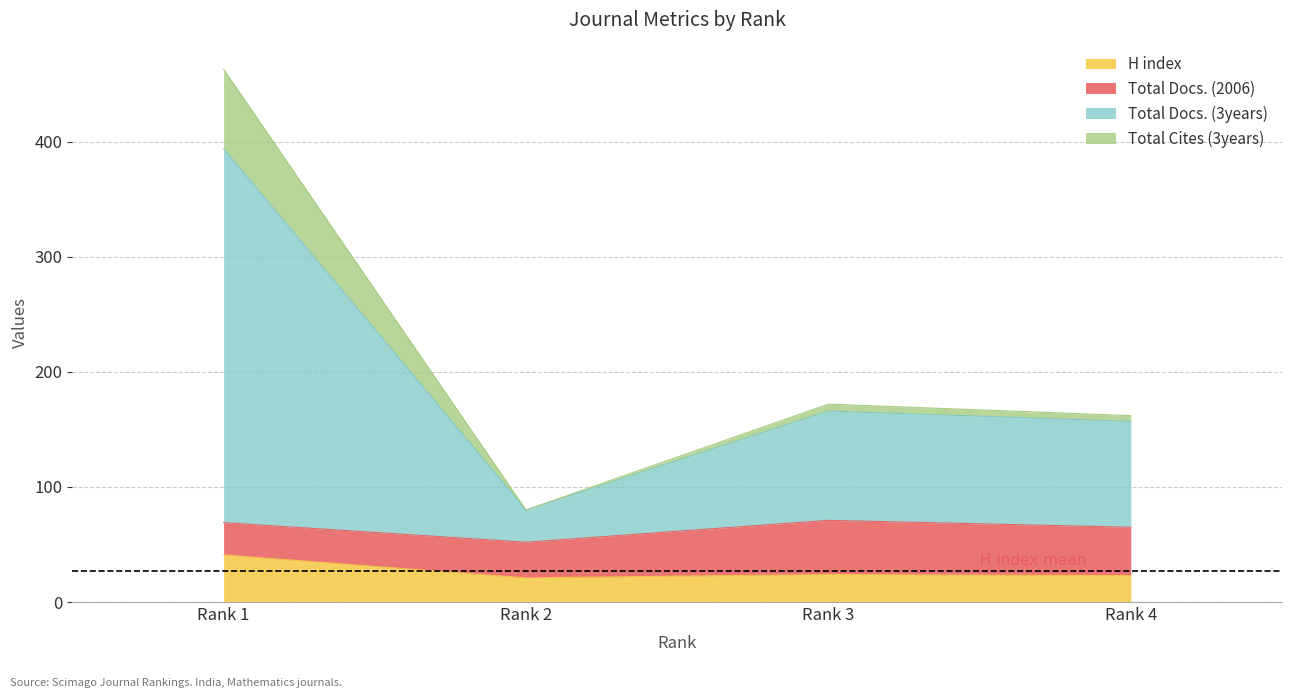

Does the chart have visible grid lines?

Yes